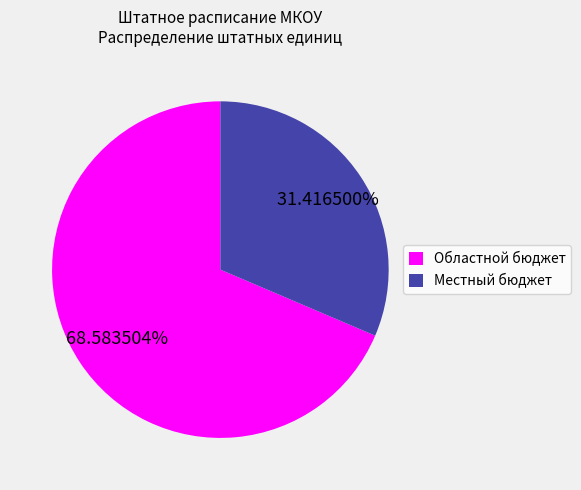

What is the smallest slice in the pie chart?

Местный бюджет